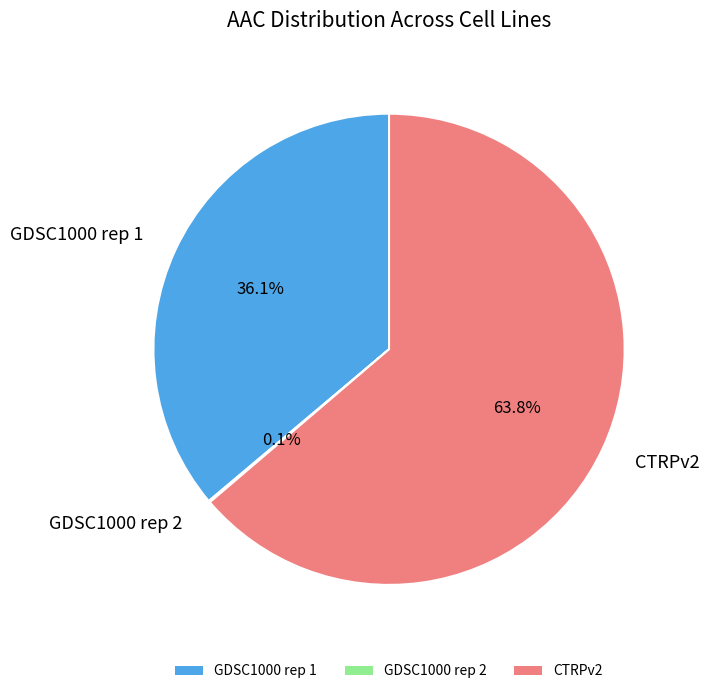

Which slice represents more than half of the pie?

CTRPv2